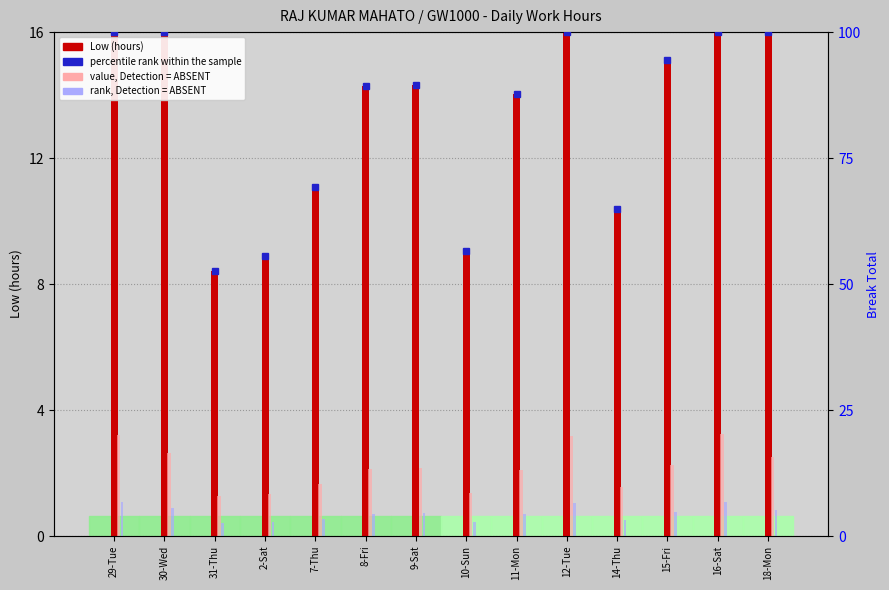

What is the difference between the second highest and second lowest values in the value, Detection = ABSENT series?

1.9